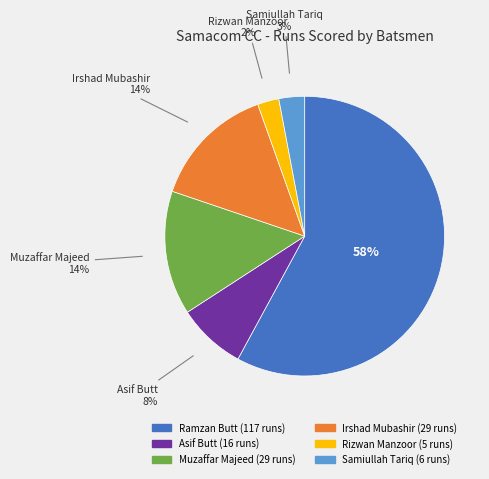

To the nearest percent, what percentage of the pie is Samiullah Tariq?

3%